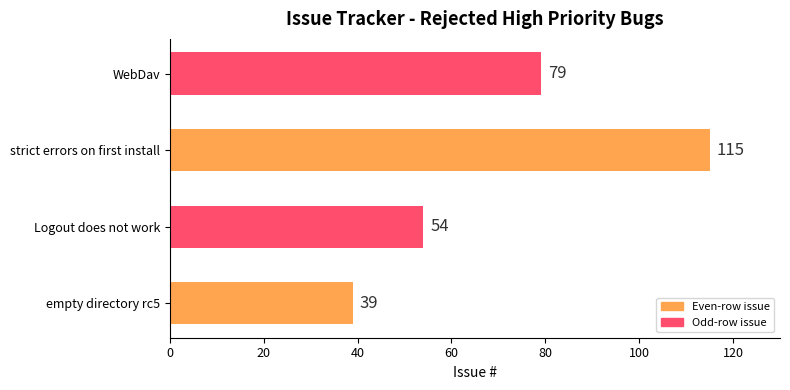

Rank the categories by value from highest to lowest.

strict errors on first install, WebDav, Logout does not work, empty directory rc5